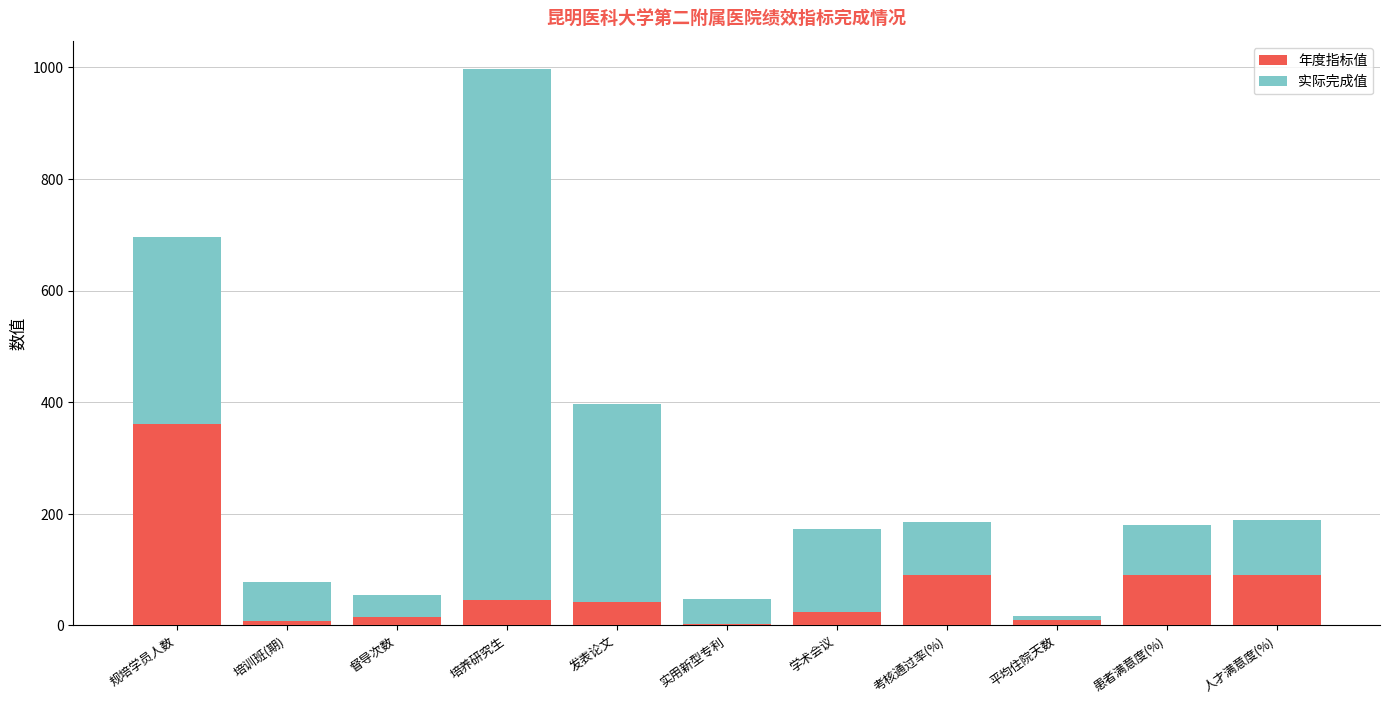

What is the maximum value for 年度指标值?

360.0